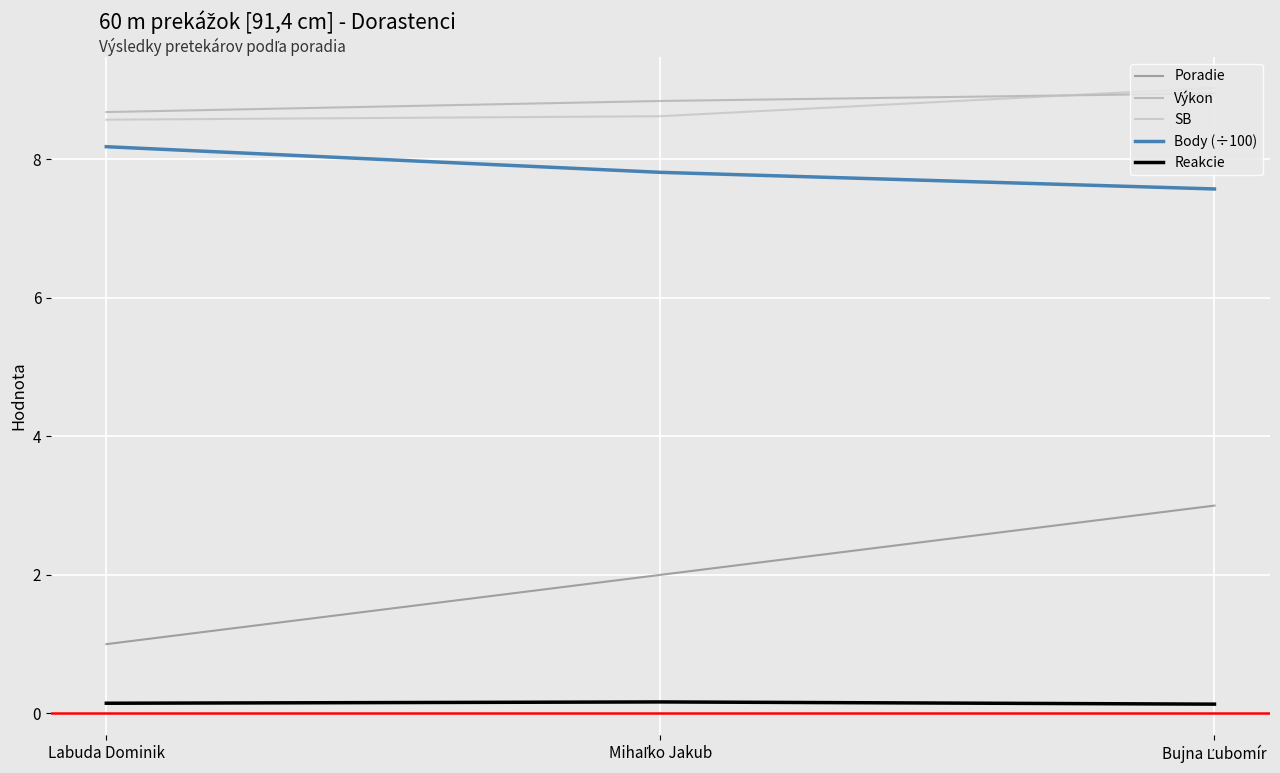

Does the chart have visible grid lines?

Yes